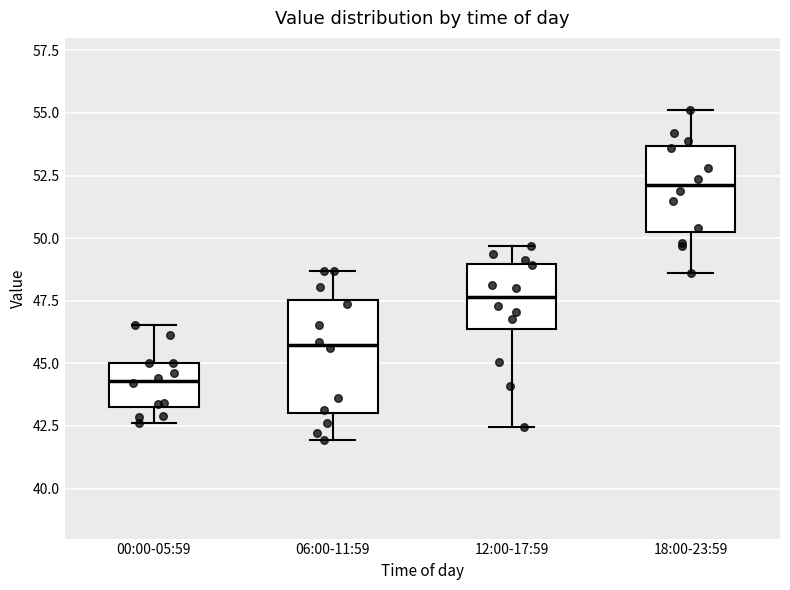

Which box's median line is the lowest?

00:00-05:59